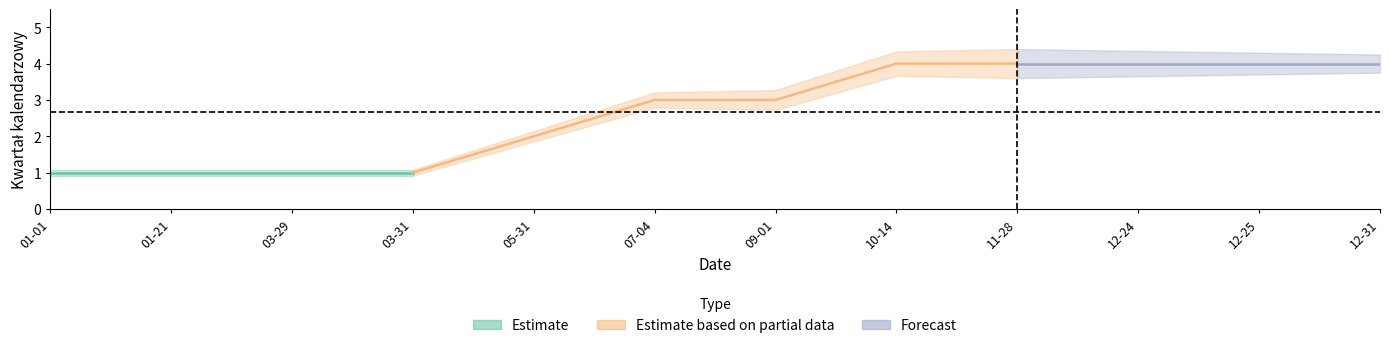

Rank the categories by value from highest to lowest.

2013-10-14, 2013-11-28, 2013-12-24, 2013-12-25, 2013-12-31, 2013-07-04, 2013-09-01, 2013-05-31, 2013-01-01, 2013-01-21, 2013-03-29, 2013-03-31